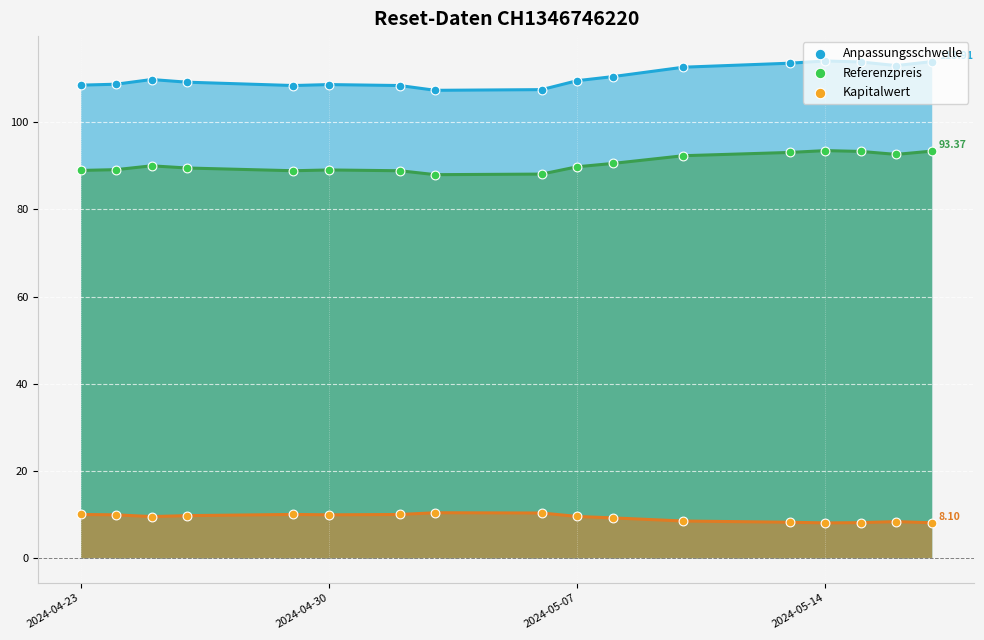

Which series reaches the minimum Y coordinate?

Kapitalwert